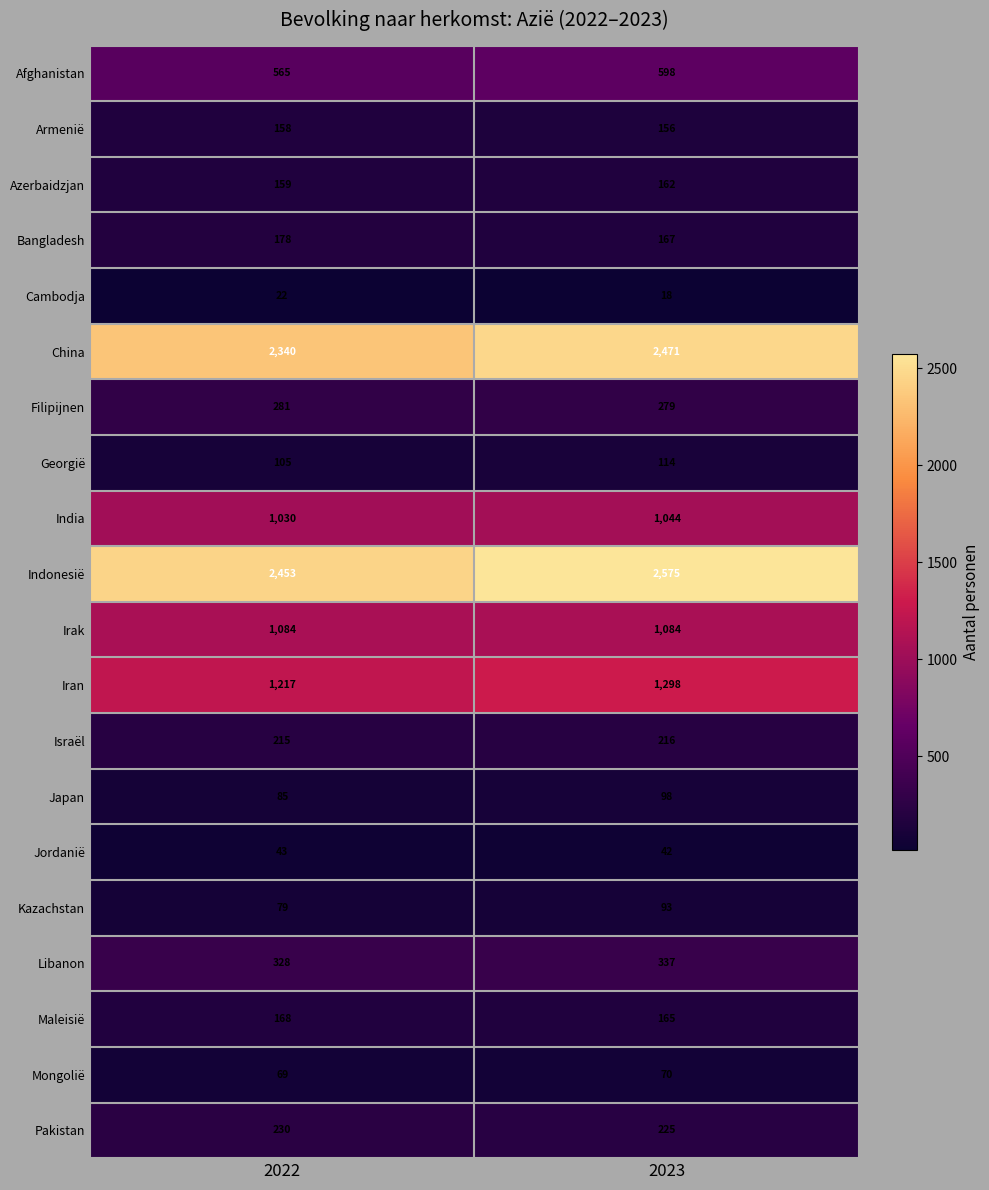

What is the difference between the Afghanistan values at 2023 and 2022?

33